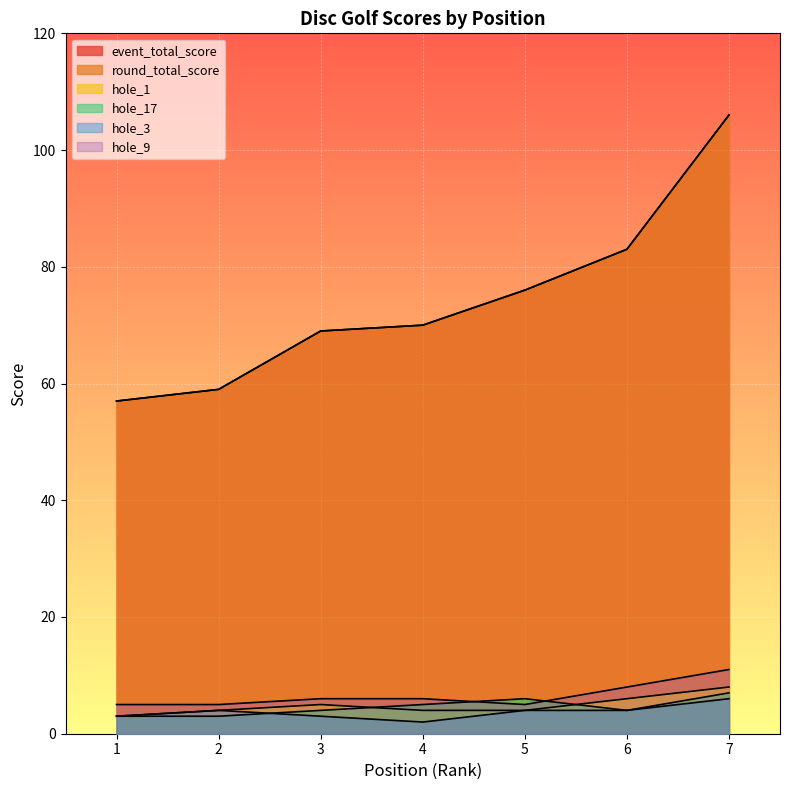

Does the chart display data point markers on the line(s)?

No